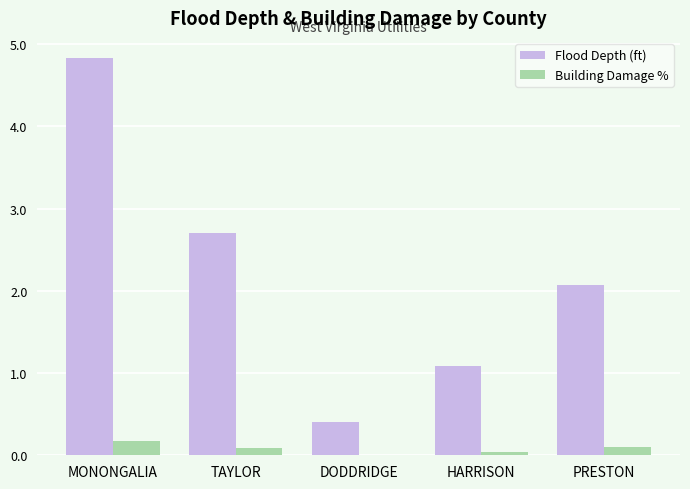

Which series has the largest total across all categories?

Flood Depth (ft)